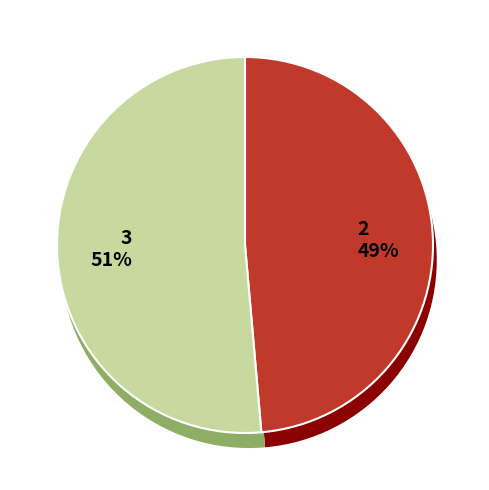

Does any single category account for the majority?

Yes